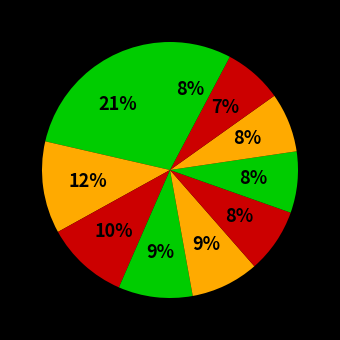

How many slices are in this pie chart?

10